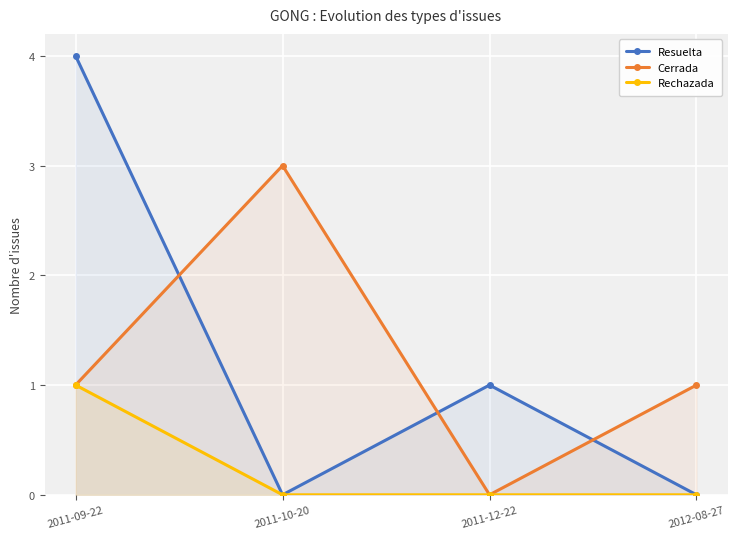

The Resuelta series shows -2 at 2012-08-27. True or false?

False